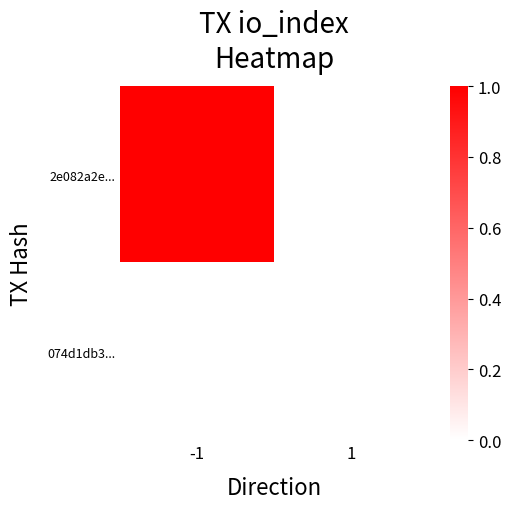

At which category is the sum across all series the highest?

-1